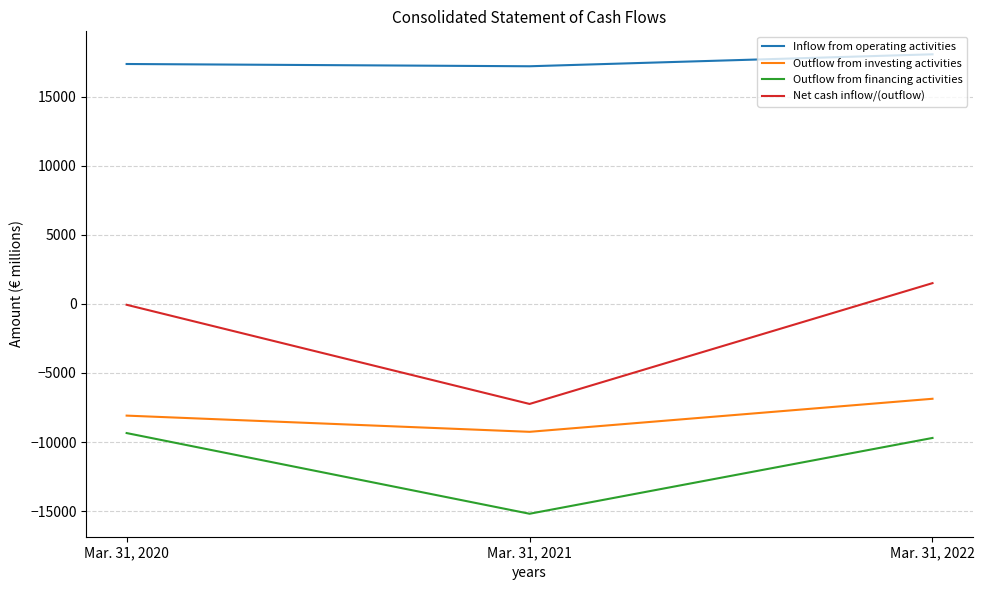

Which series changed the most between Mar. 31, 2021 and Mar. 31, 2022?

Net cash inflow/(outflow)